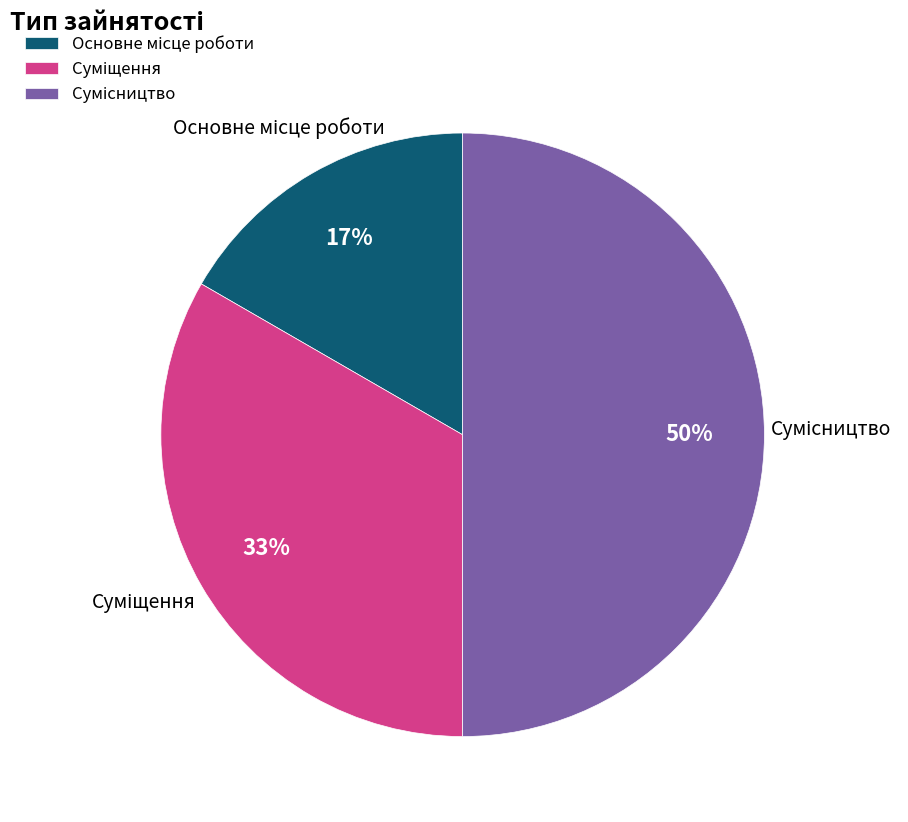

To the nearest percent, what is the average slice percentage?

33%